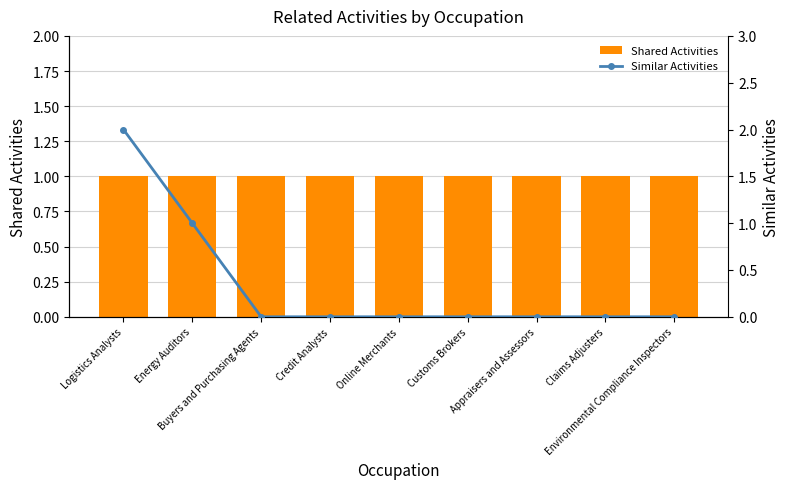

Which series has the largest total across all categories?

Shared Activities